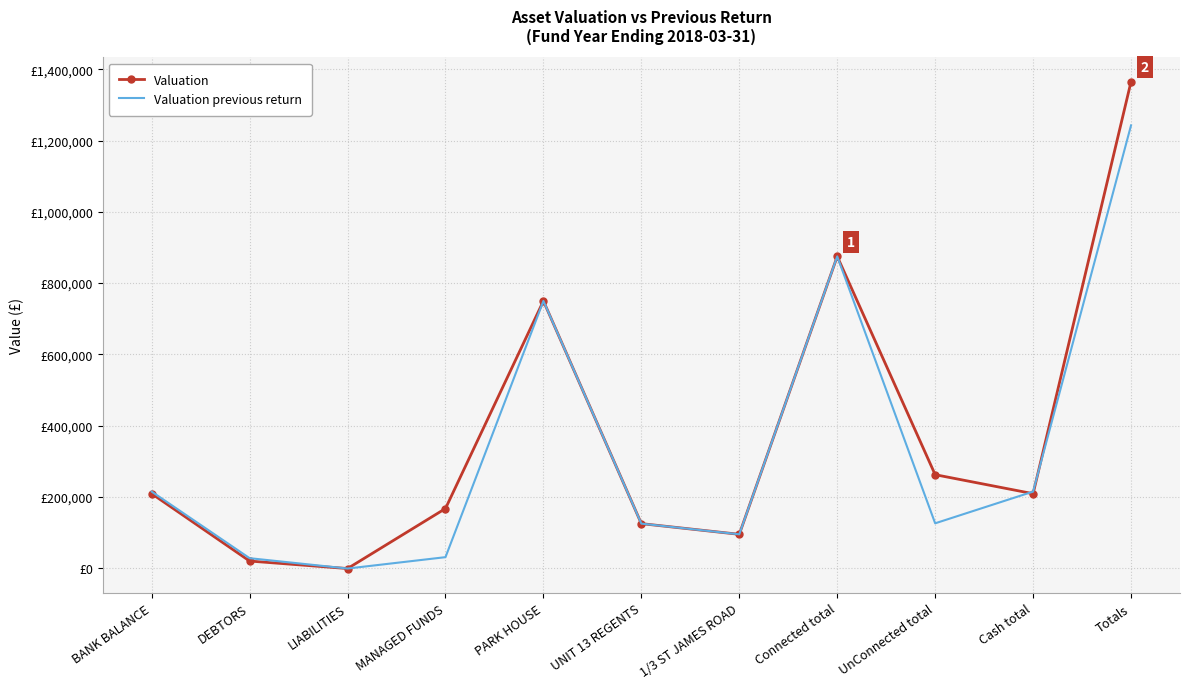

Rank the series by their average value, from lowest to highest.

Valuation previous return, Valuation